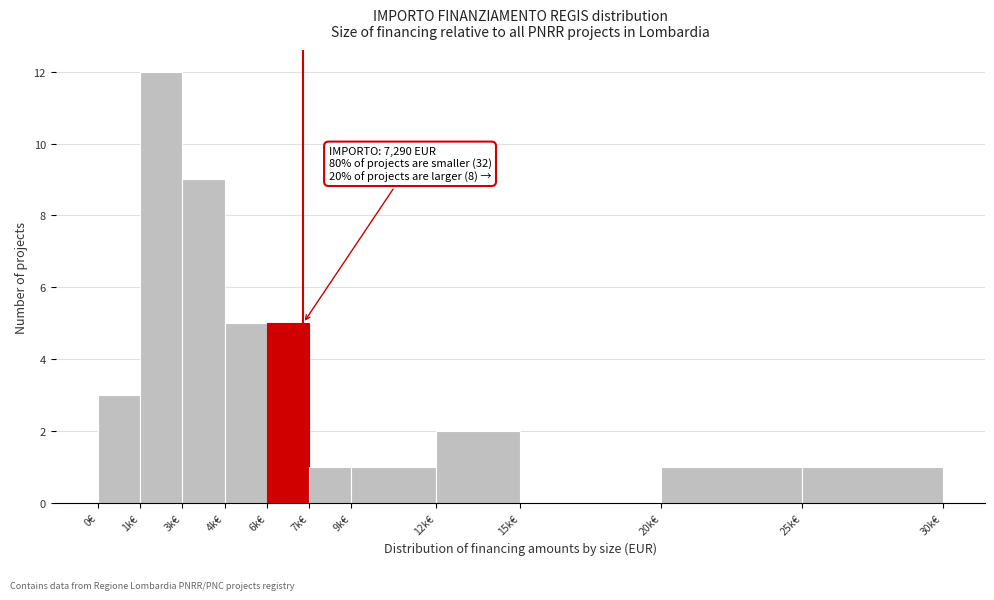

Reading left to right, transcribe all the data shown in this chart.

0€=3	1k€=12	3k€=9	4k€=5	6k€=5	7k€=1	9k€=1	12k€=2	15k€=0	20k€=1	25k€=1